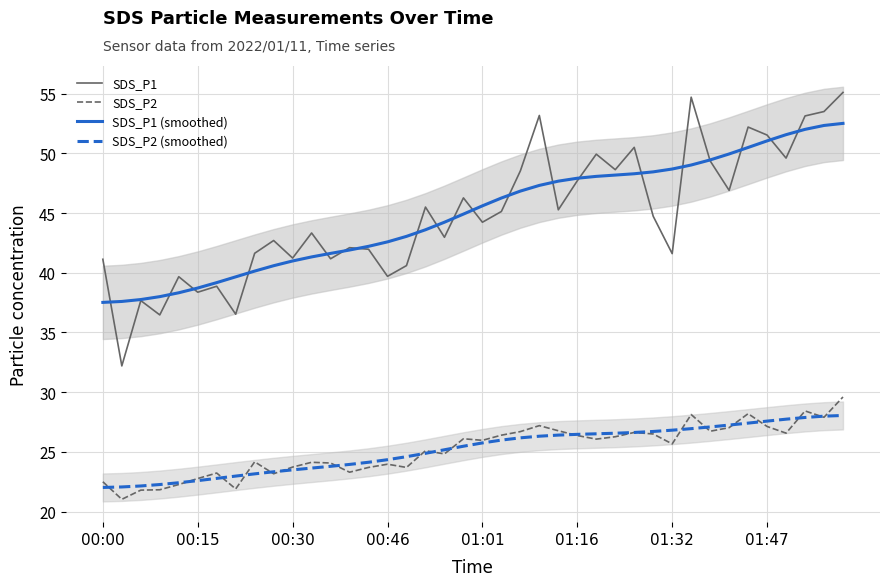

What is the total value across all series at 31?

158.8